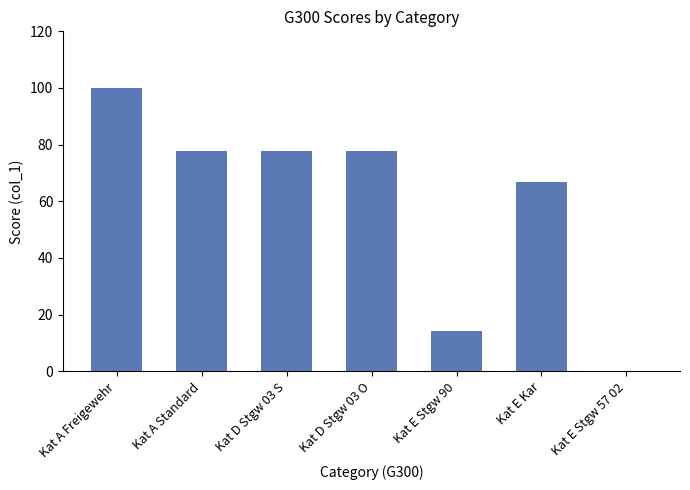

Count the number of values greater than 77.

4